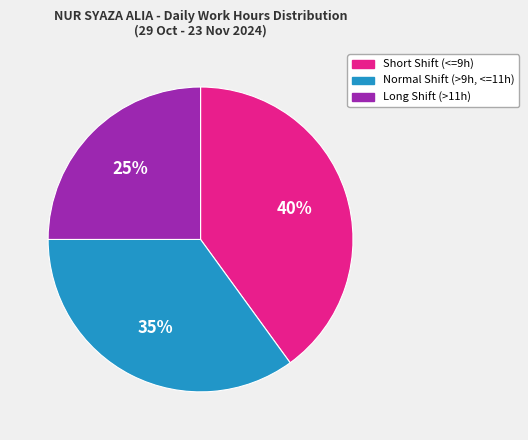

To the nearest percent, what is the difference between the largest and smallest slice percentages?

15%